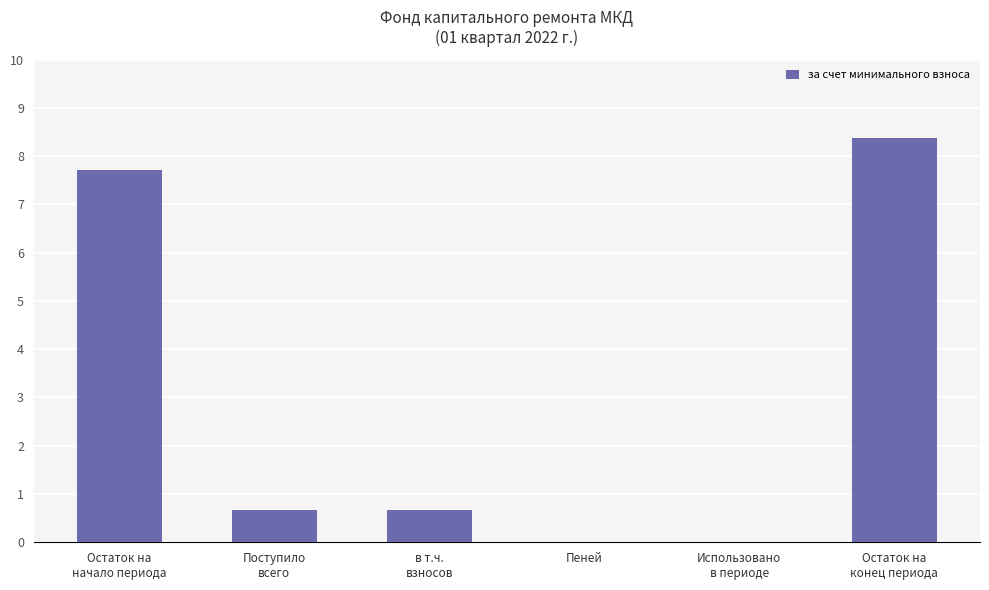

What is the maximum value shown in the chart?

8.4